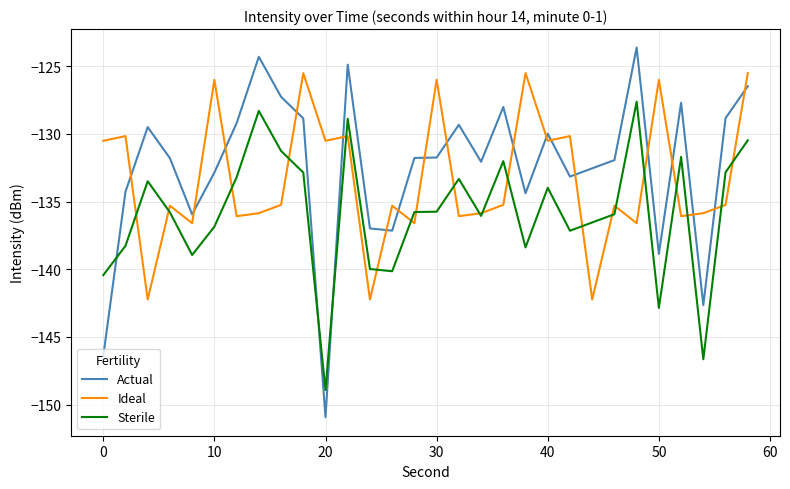

Rank the series by their average value, from lowest to highest.

Sterile, Ideal, Actual